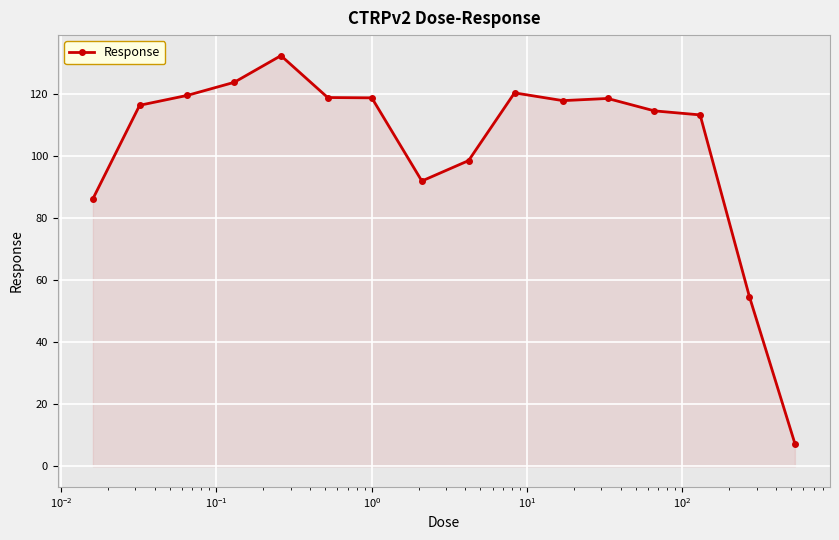

What is the difference between the second highest and second lowest values?

69.1